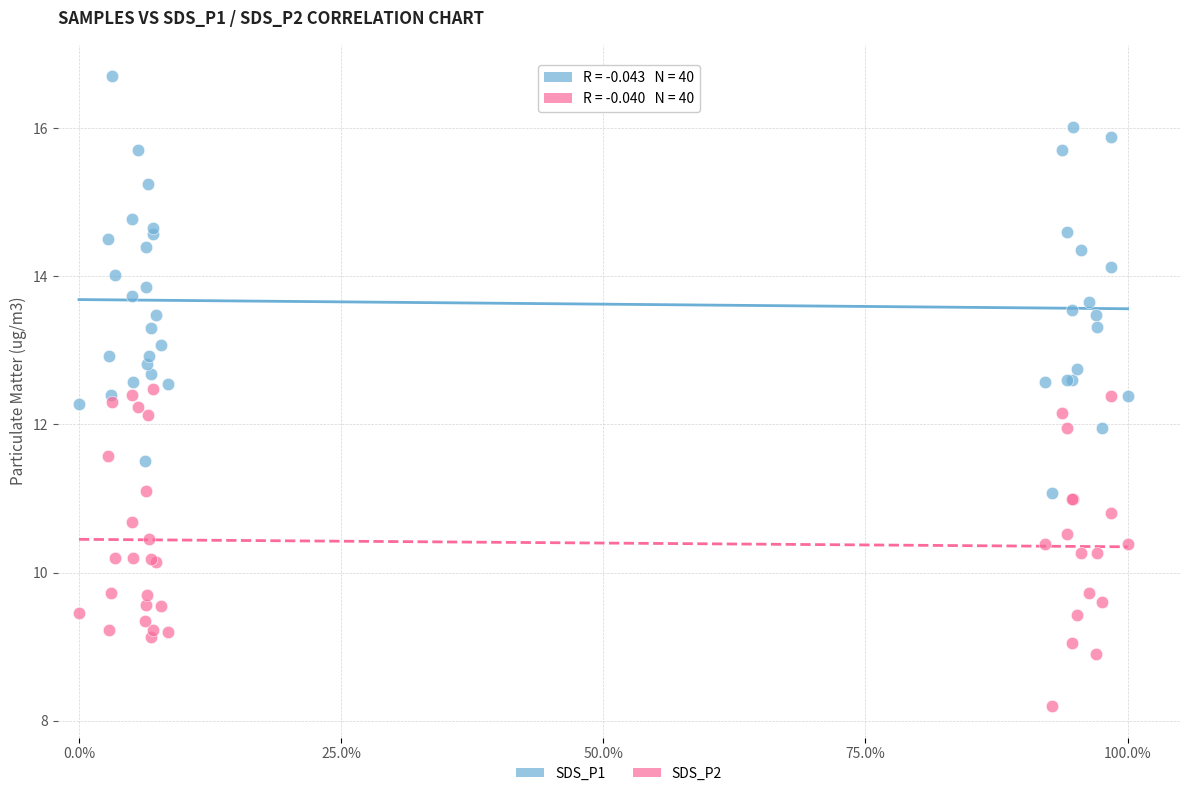

What is the X range (max minus min) for the scatter plot?

1.0